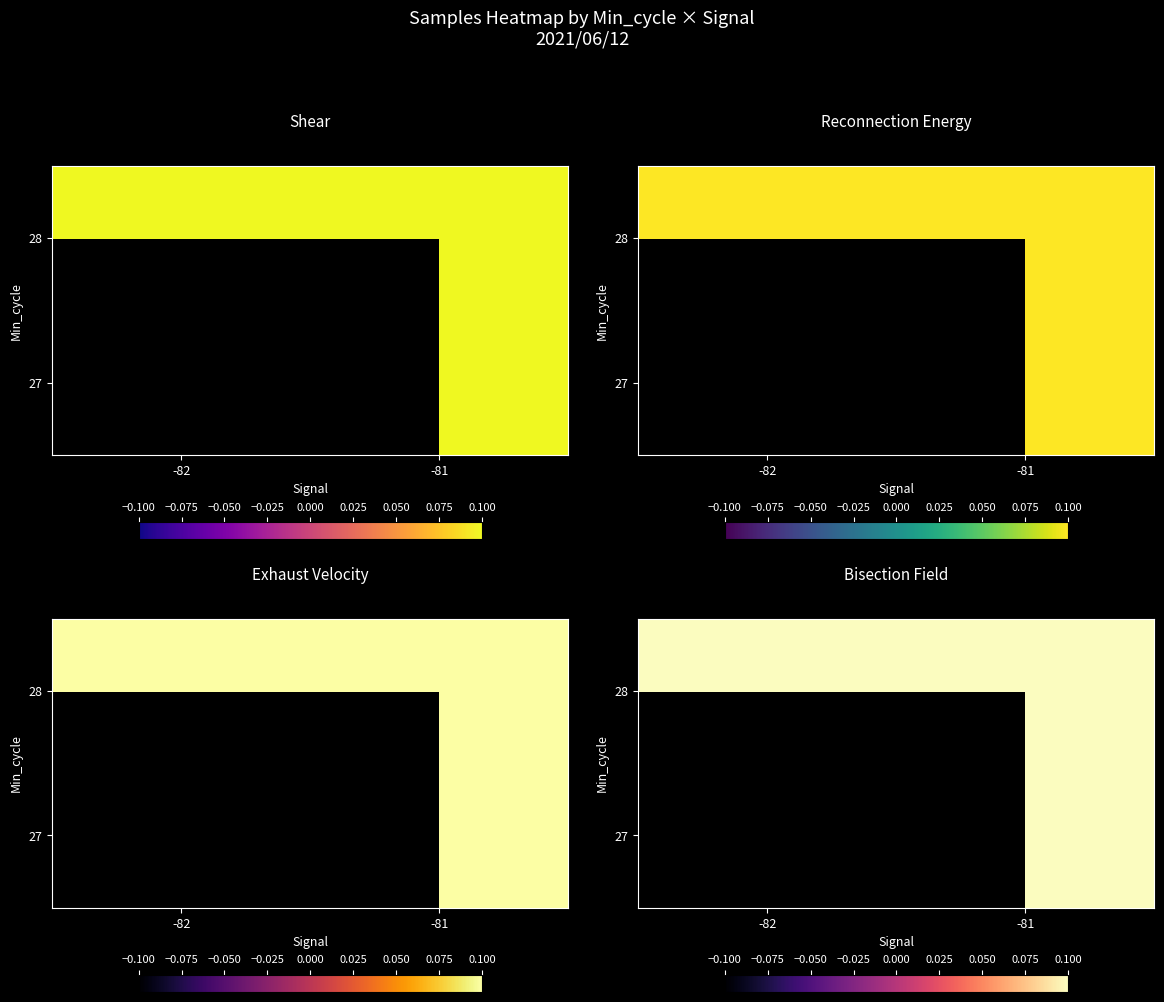

Between -81 and -82, which is larger?

-82